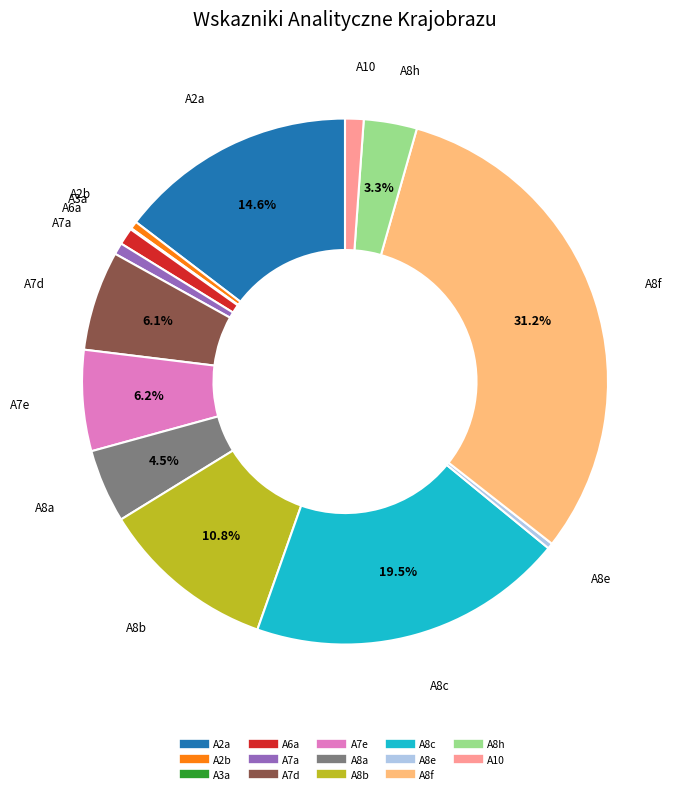

Is there any slice that represents more than half of the pie?

No